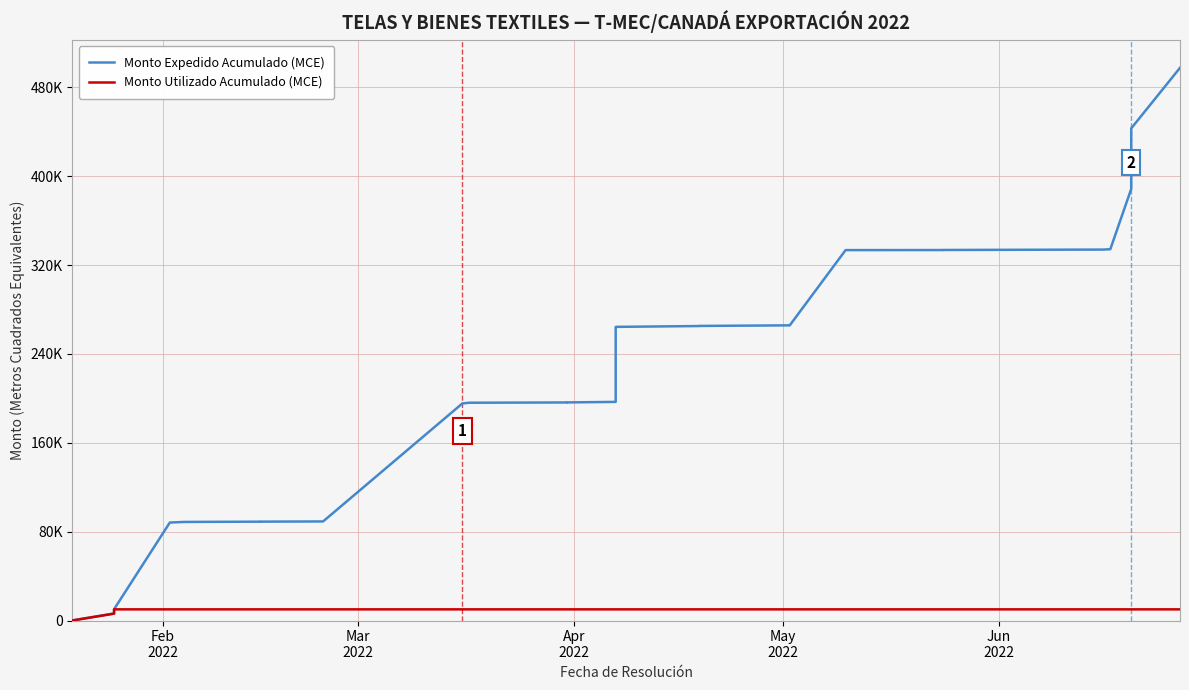

Which series has the largest range (max minus min)?

Monto Expedido Acumulado (MCE)